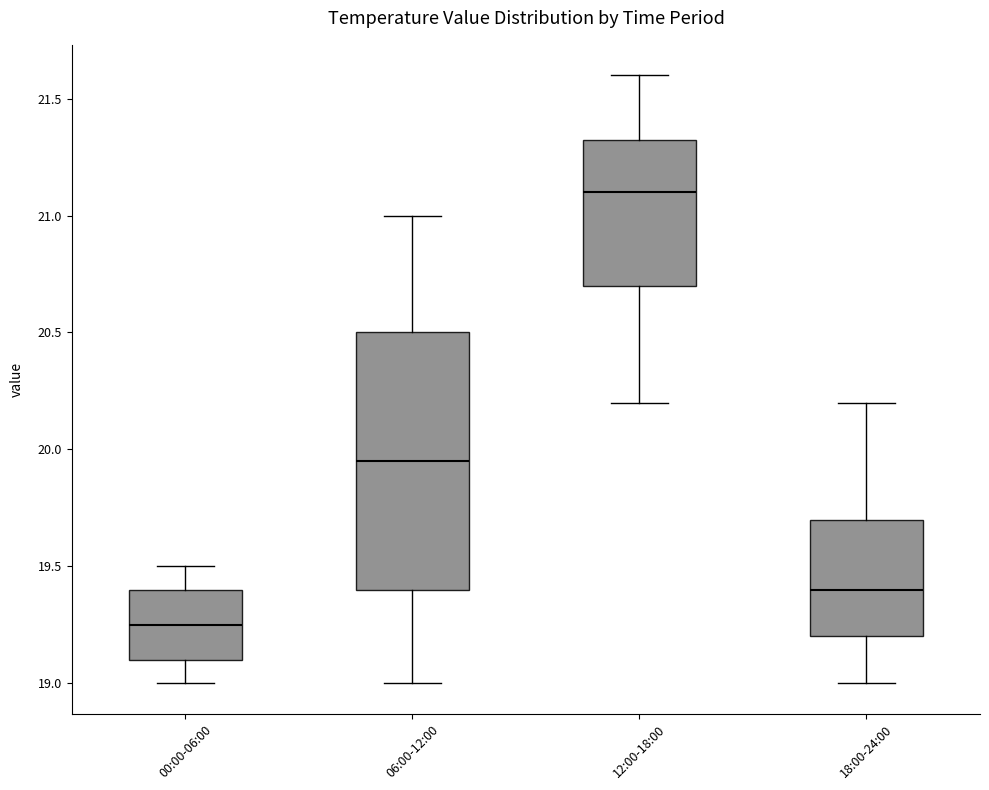

Reading left to right, read every box against the y-axis: the position of its median line, the range the box covers, and the ends of its whiskers. The values are not printed on the chart, so give them approximately, as read against the axis.

00:00-06:00: median 19.25, box 19.10 to 19.40, whiskers 19.00 to 19.50
06:00-12:00: median 19.95, box 19.40 to 20.50, whiskers 19.00 to 21.00
12:00-18:00: median 21.10, box 20.70 to 21.35, whiskers 20.20 to 21.60
18:00-24:00: median 19.40, box 19.20 to 19.70, whiskers 19.00 to 20.20